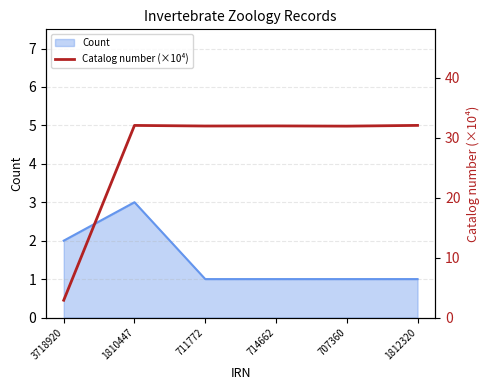

Which category has the highest value in the Count series?

1810447